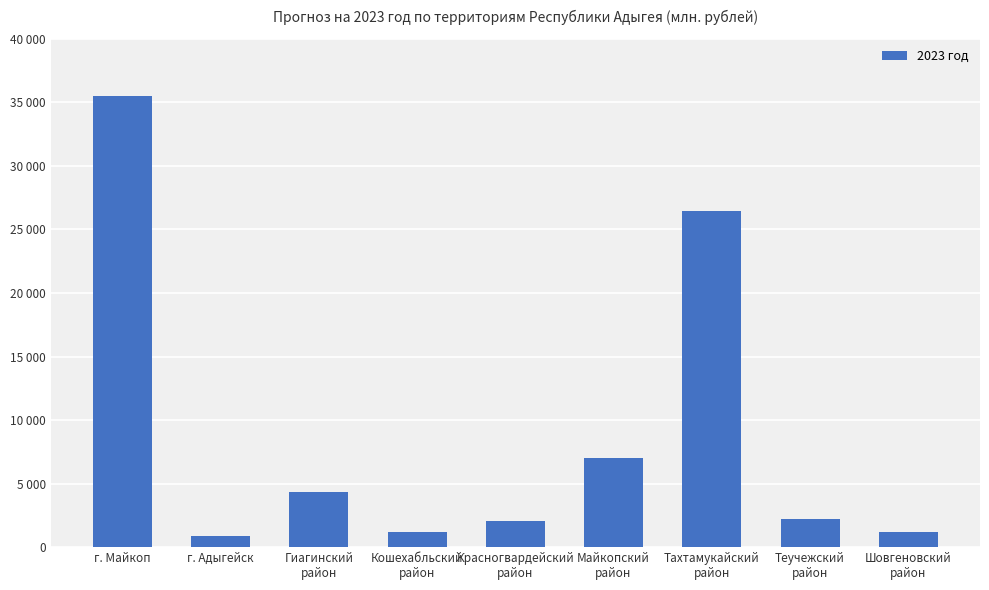

Are the bars horizontal?

No